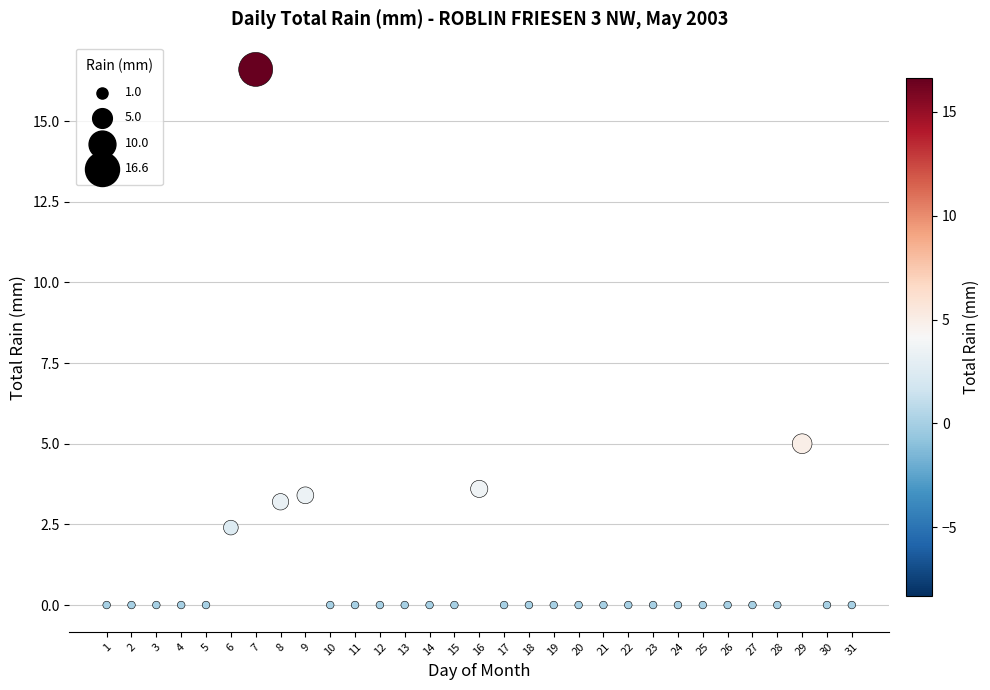

What is the range of X values (max minus min)?

30.0